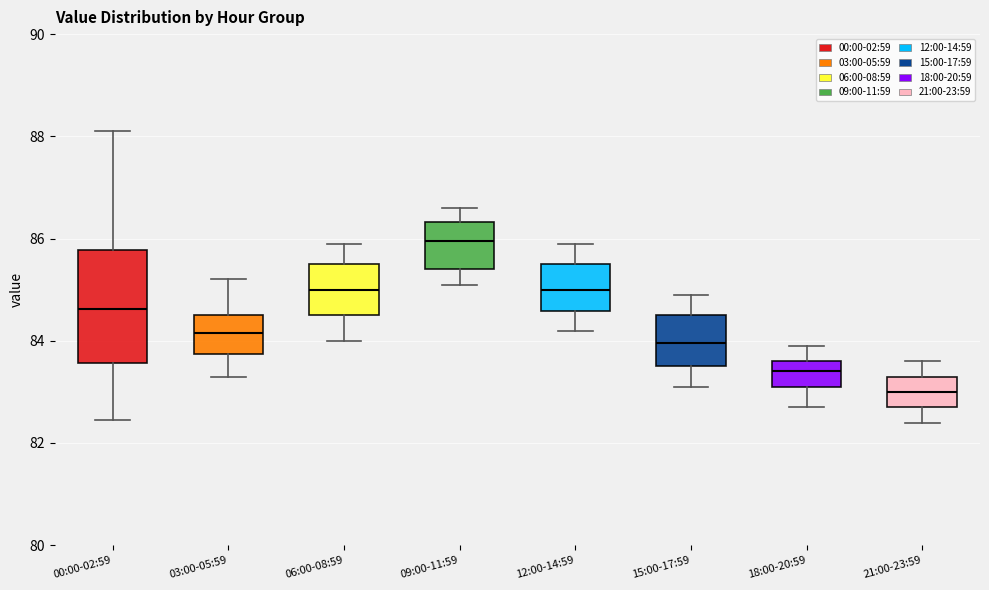

Which box is the tallest, from its lower edge to its upper edge?

00:00-02:59